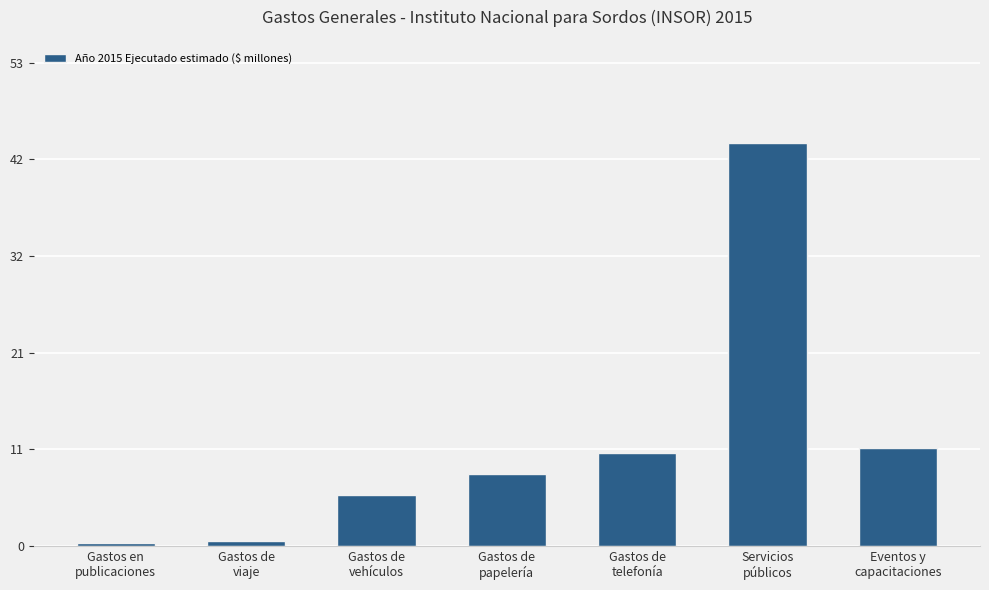

Is it true that the value at Gastos de
vehículos is 5.6?

True